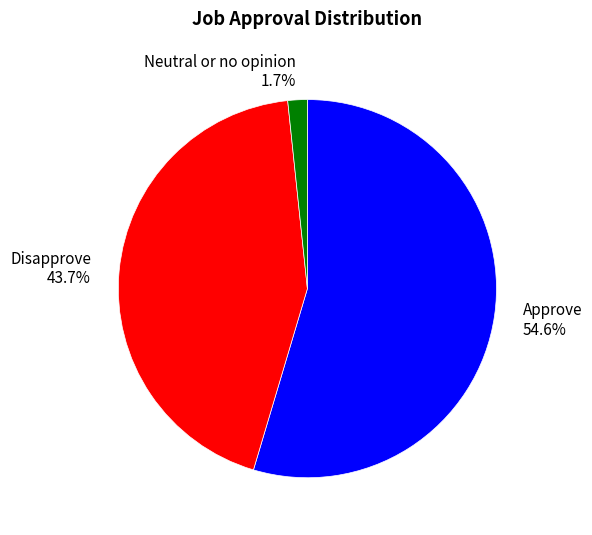

Is the sum of Neutral or no opinion and Approve greater than half?

Yes